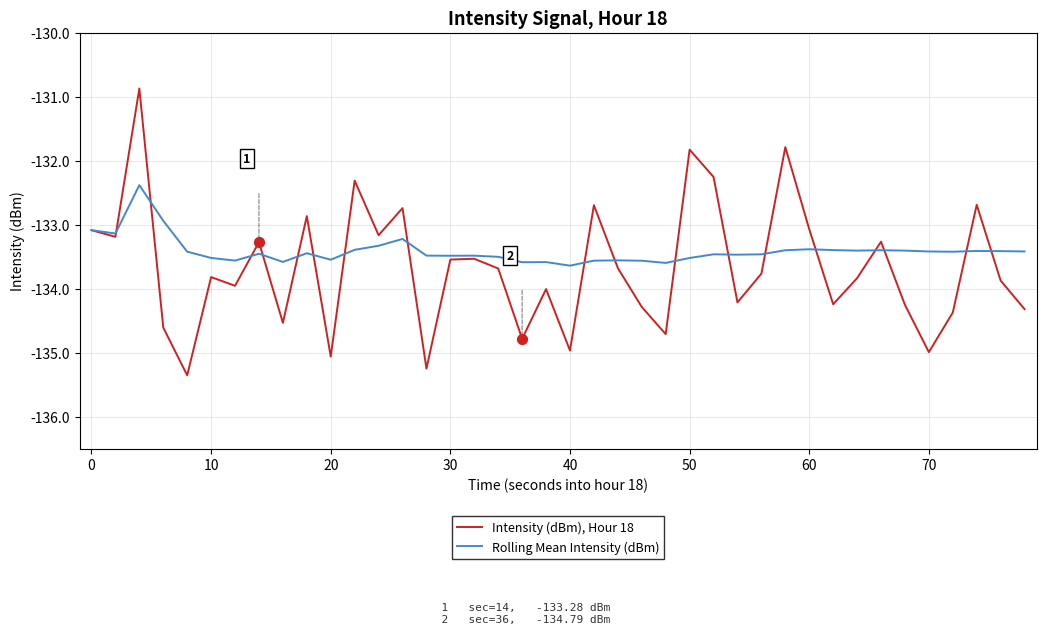

What is the highest value of the Intensity (dBm), Hour 18 series?

-130.9